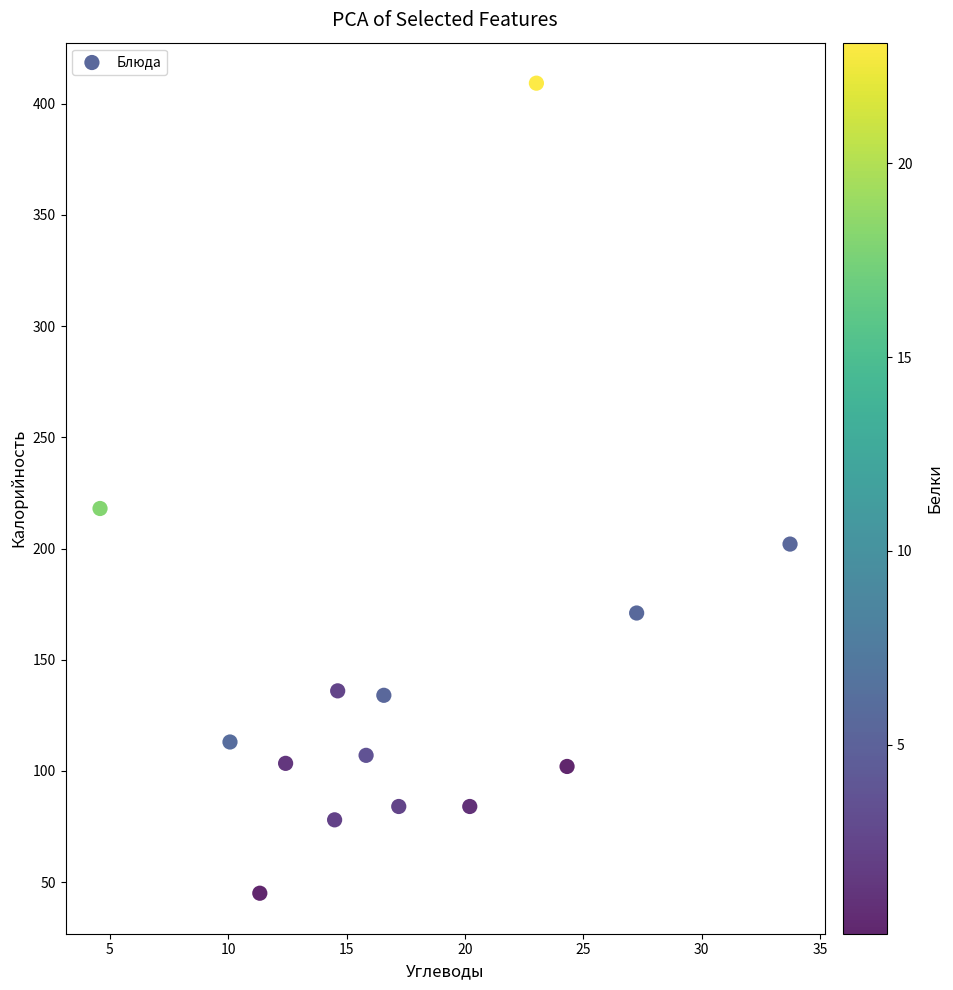

What is the range of X values (max minus min)?

29.1